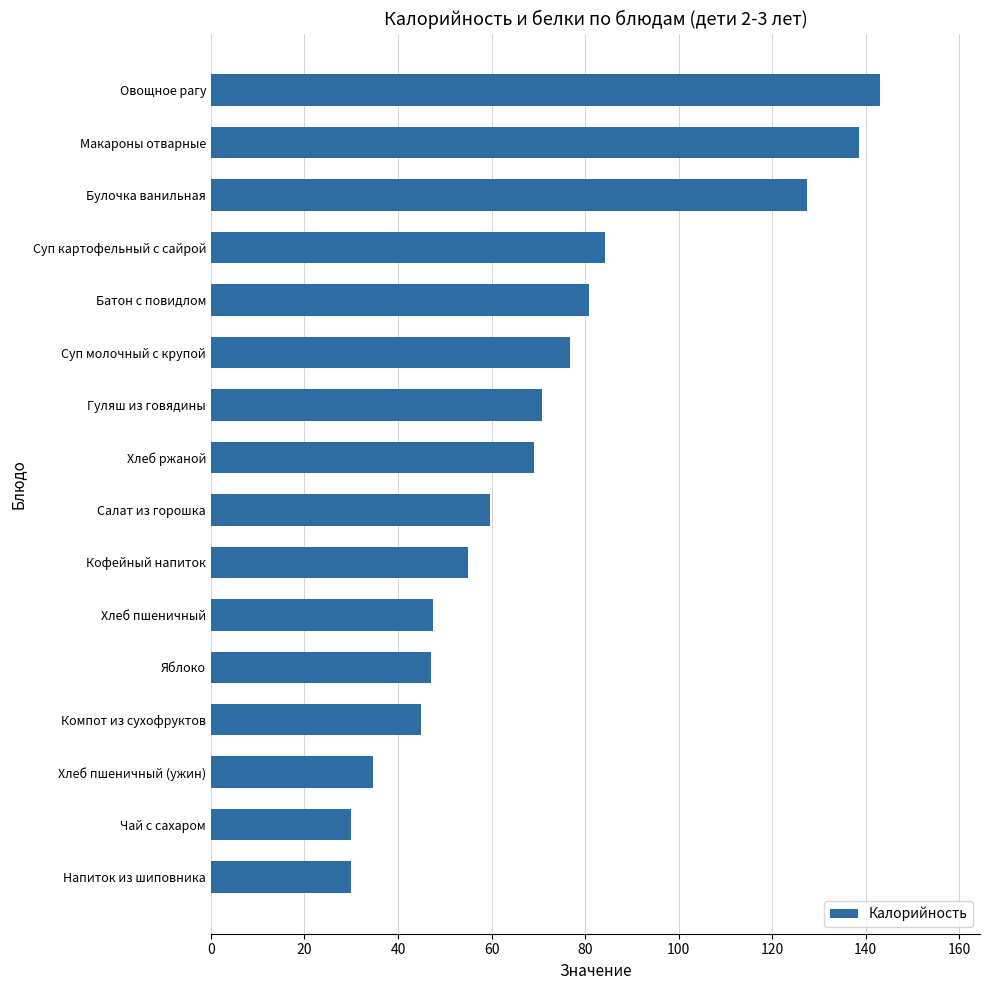

At which label is the value closest to 86?

Суп картофельный с сайрой